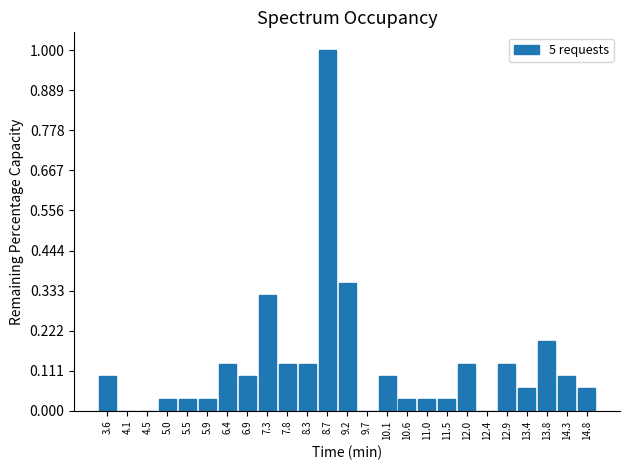

What is the maximum value shown in the chart?

1.0